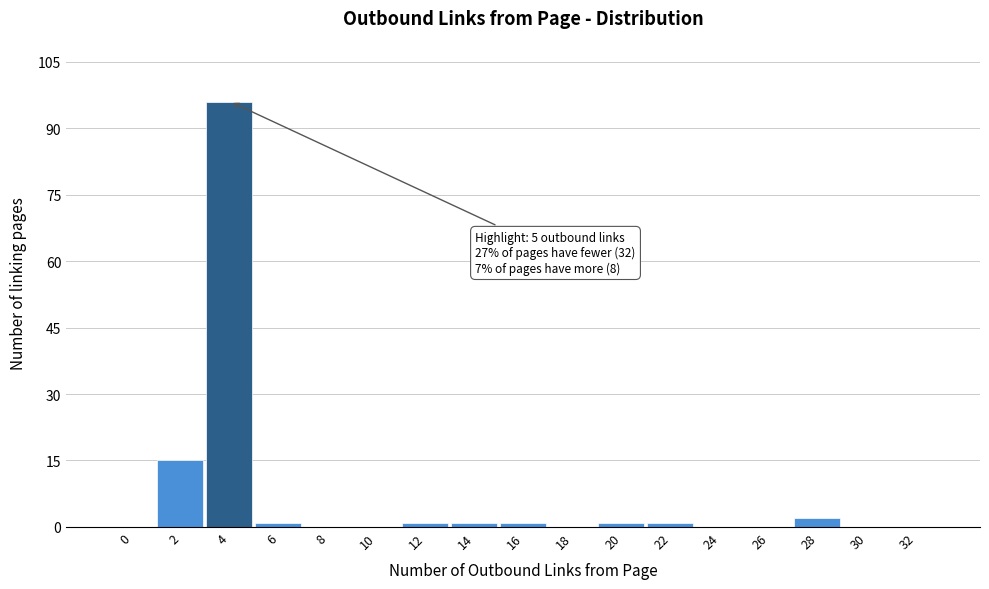

Reading left to right, what are all the values shown in this chart?

0=0	2=15	4=96	6=1	8=0	10=0	12=1	14=1	16=1	18=0	20=1	22=1	24=0	26=0	28=2	30=0	32=0